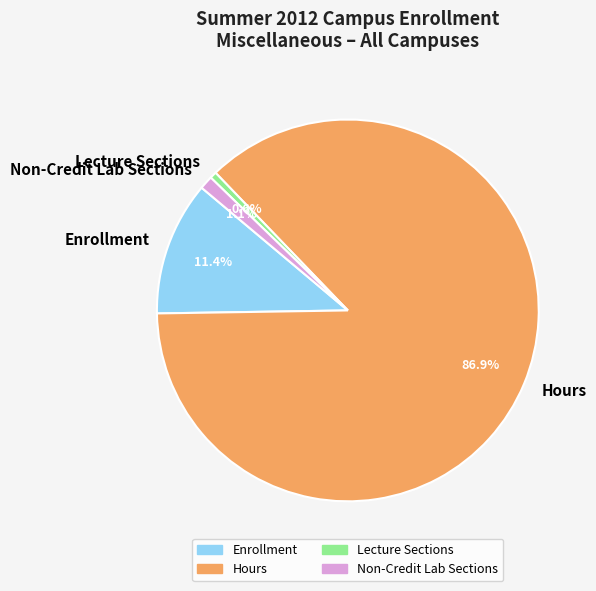

Is it true that Hours is 87% of the pie?

True